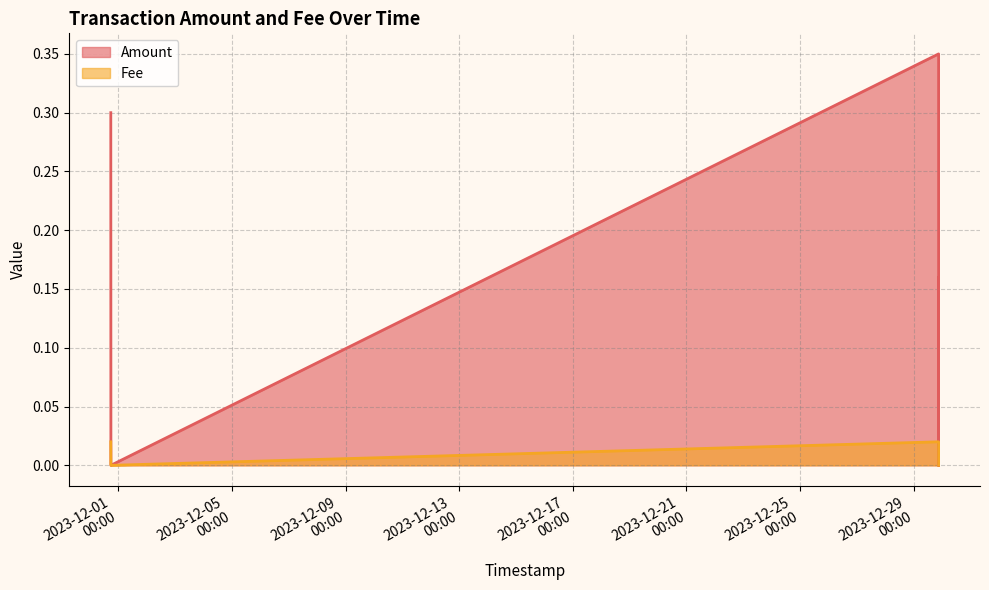

In Fee, how many points are lower than both neighbors (excluding endpoints)?

1